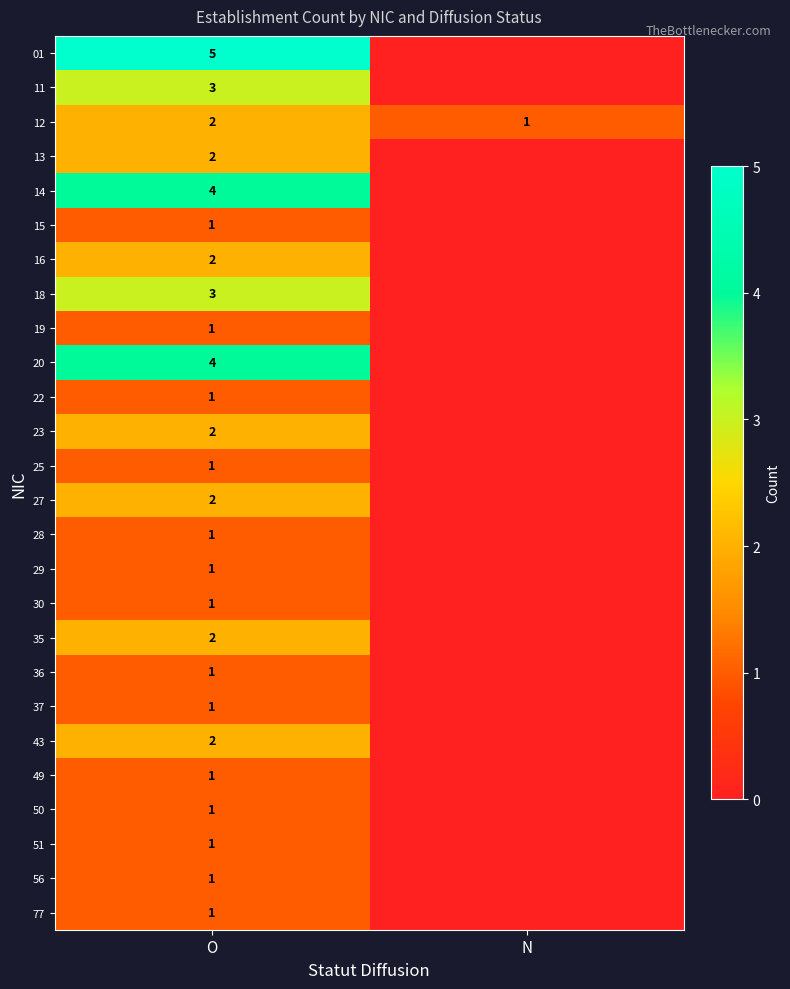

What is the total value across all series at O?

47